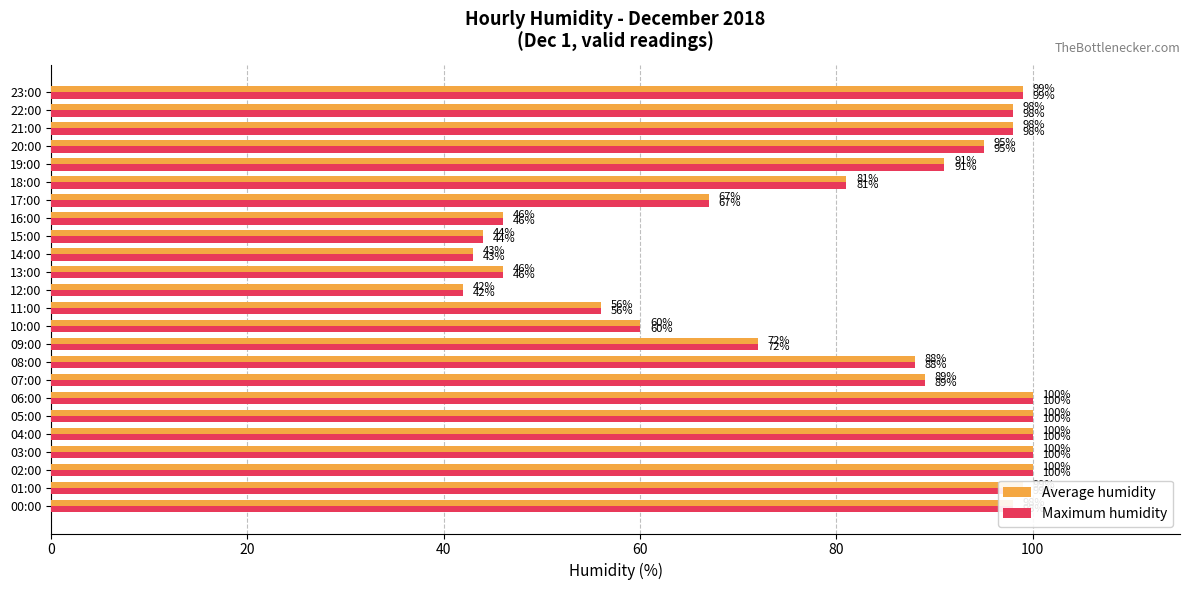

At how many categories does at least one series exceed 53?

19